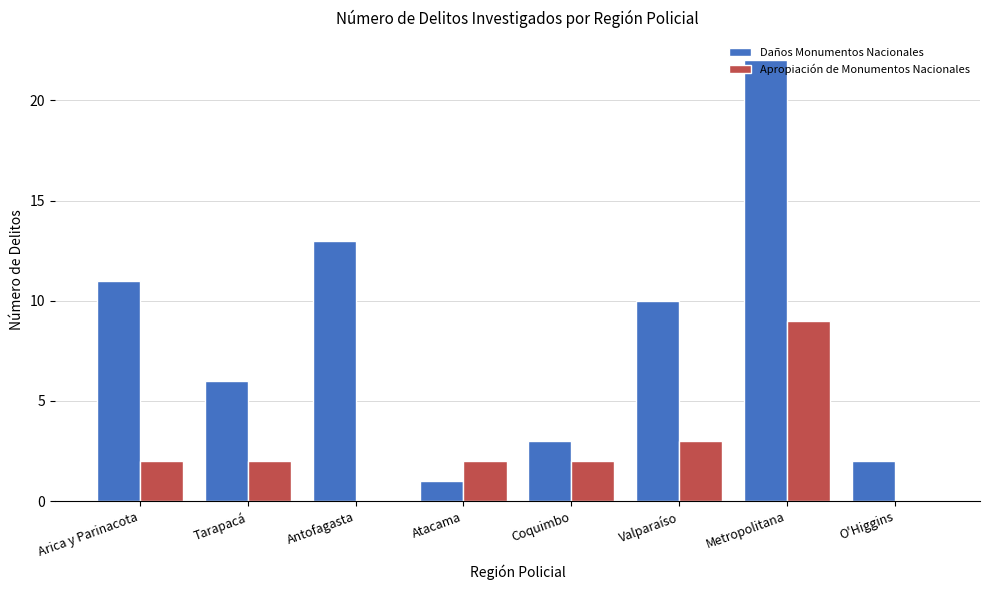

At which label does Daños Monumentos Nacionales reach its peak?

Metropolitana